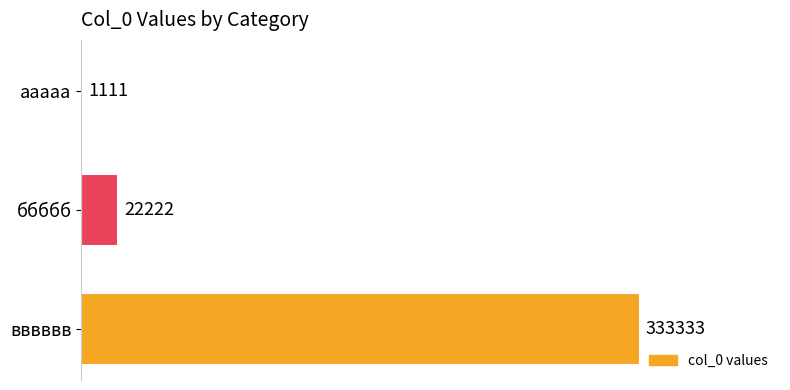

Are the bars grouped side by side (vs. stacked)?

No